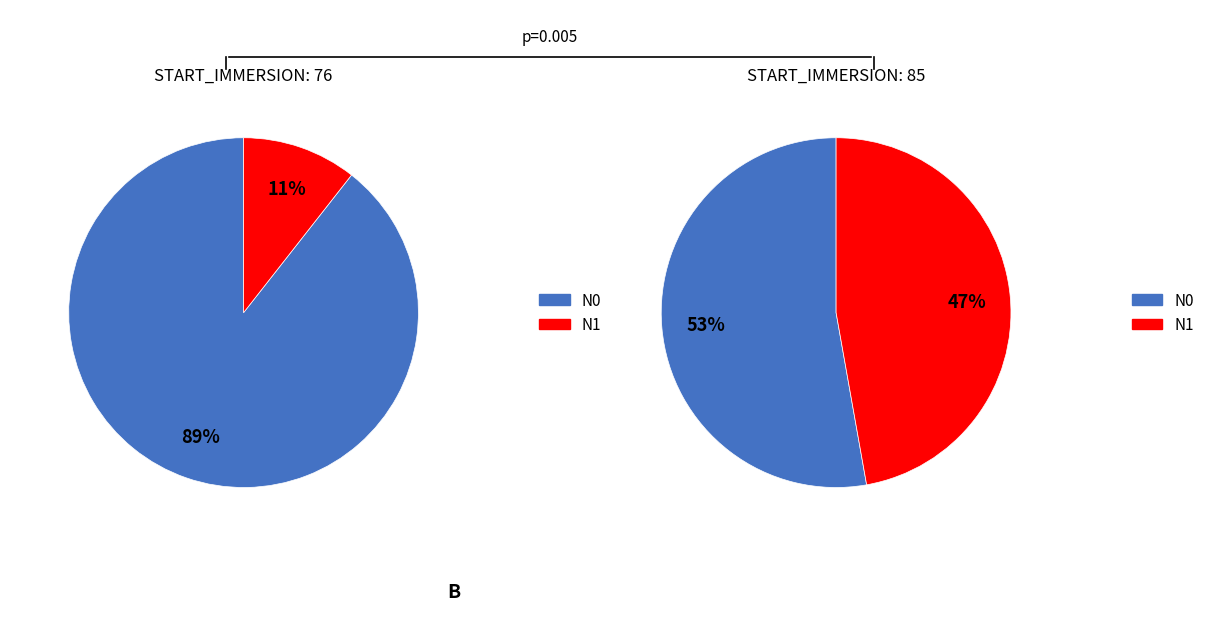

What percentage do 85 and 76 together represent?

100.0%